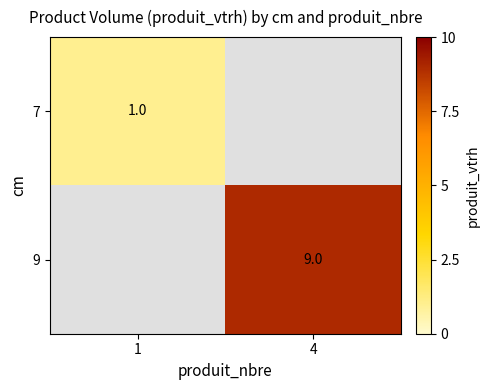

The 7 series shows 1 at 1. True or false?

True